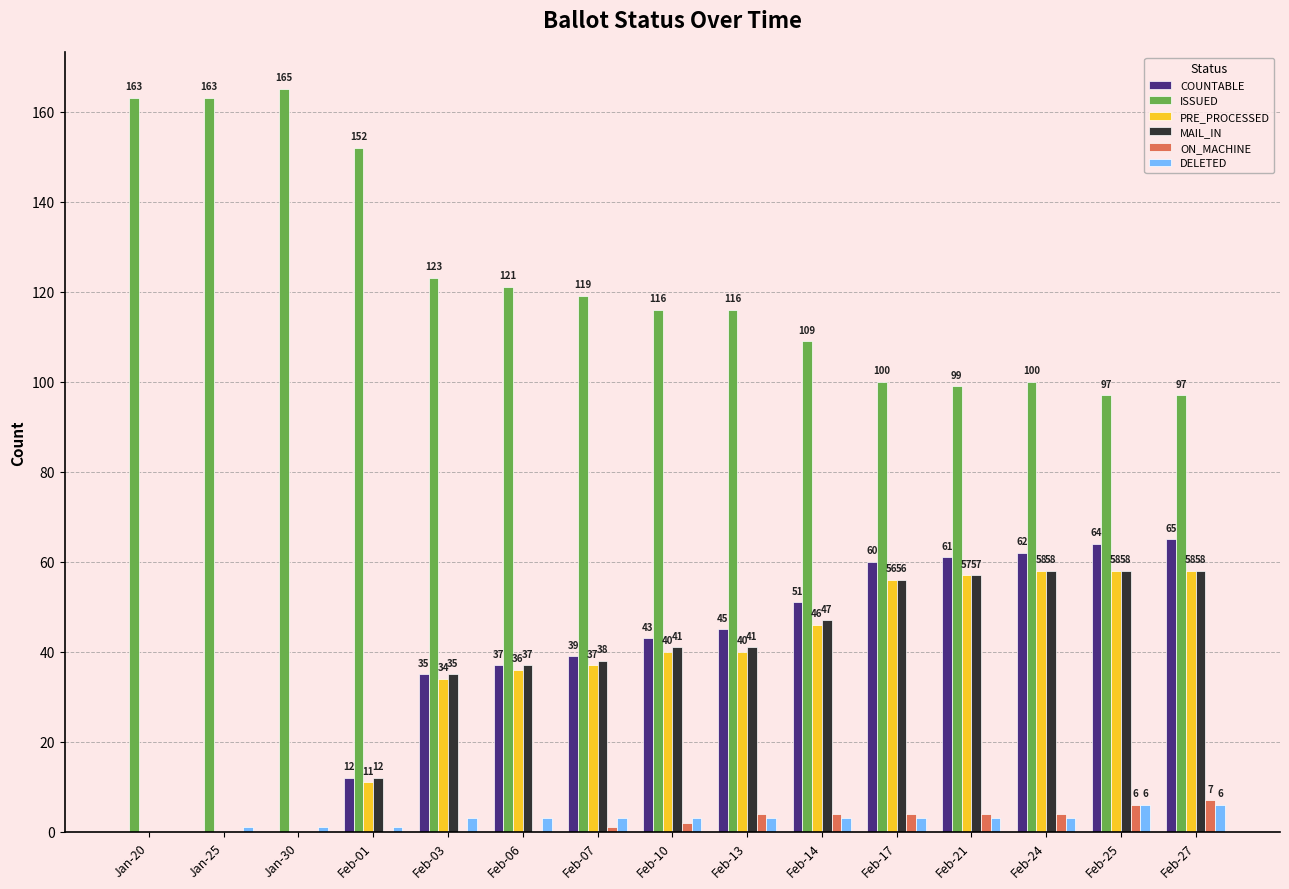

What is the sum of all COUNTABLE values?

574